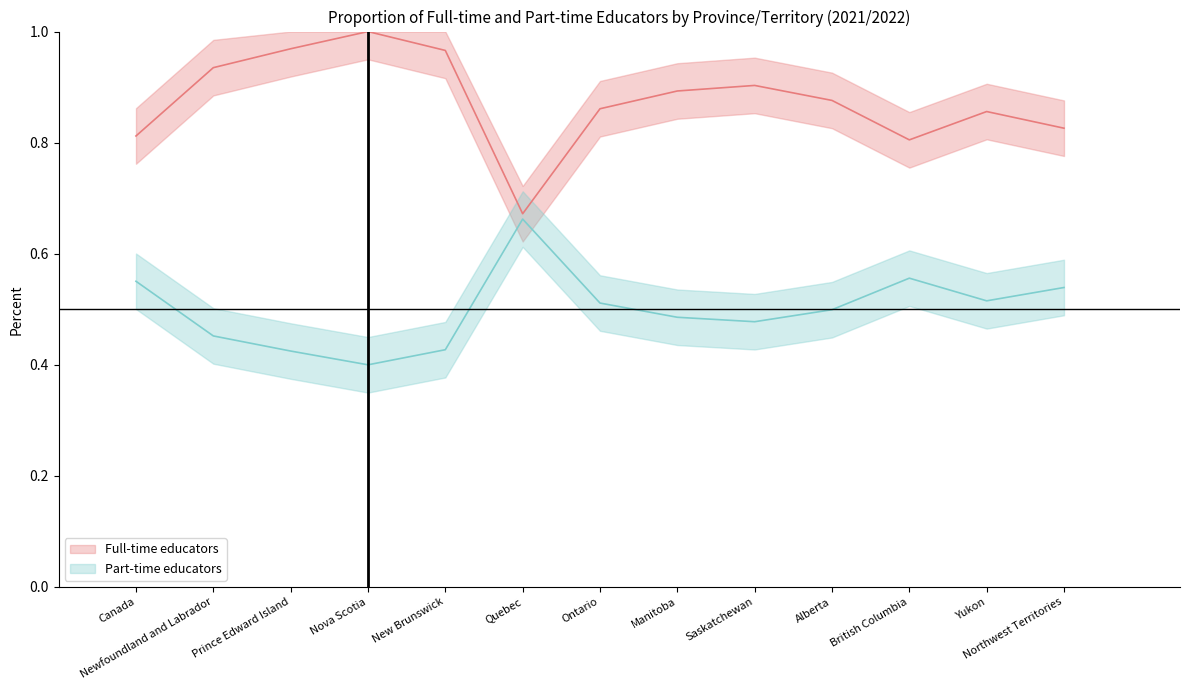

Where is the first local maximum for Full-time educators?

Quebec